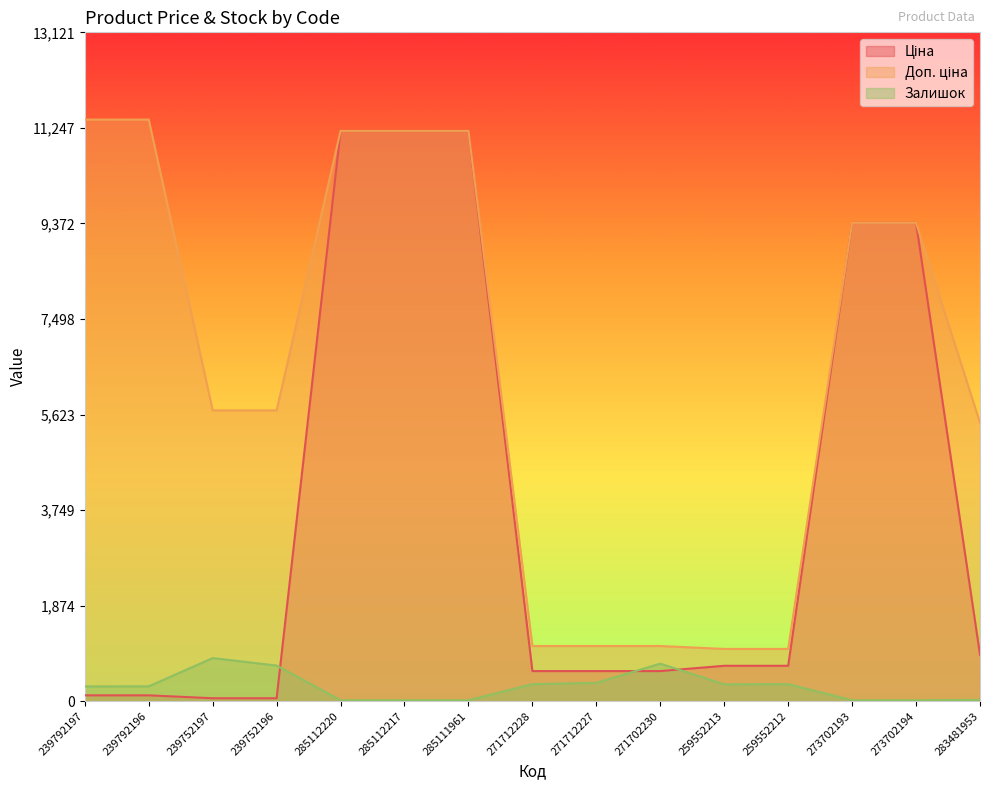

Which series has the largest total across all categories?

Доп. ціна